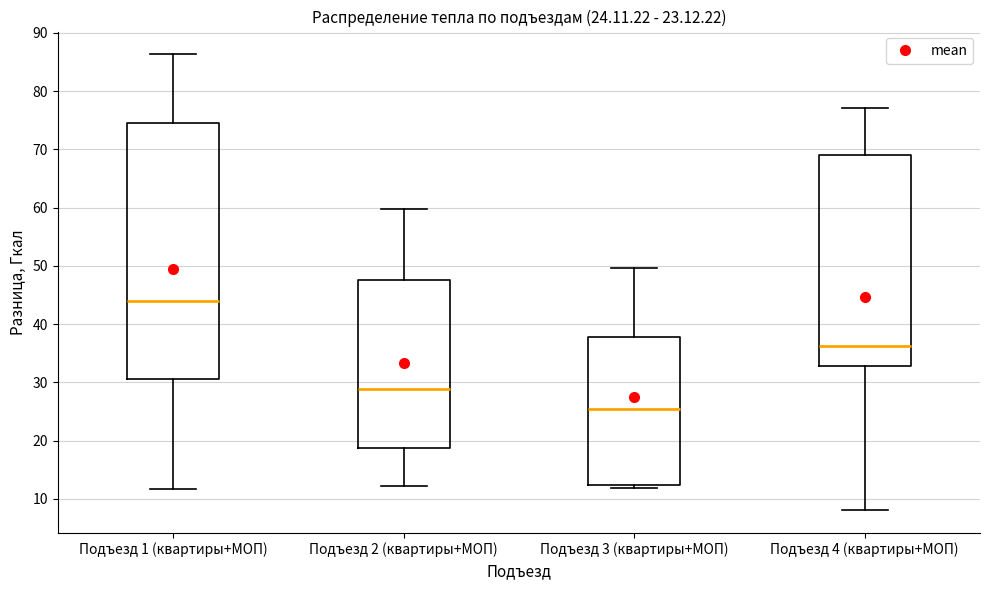

Which box is the tallest, from its lower edge to its upper edge?

Подъезд 1 (квартиры+МОП)